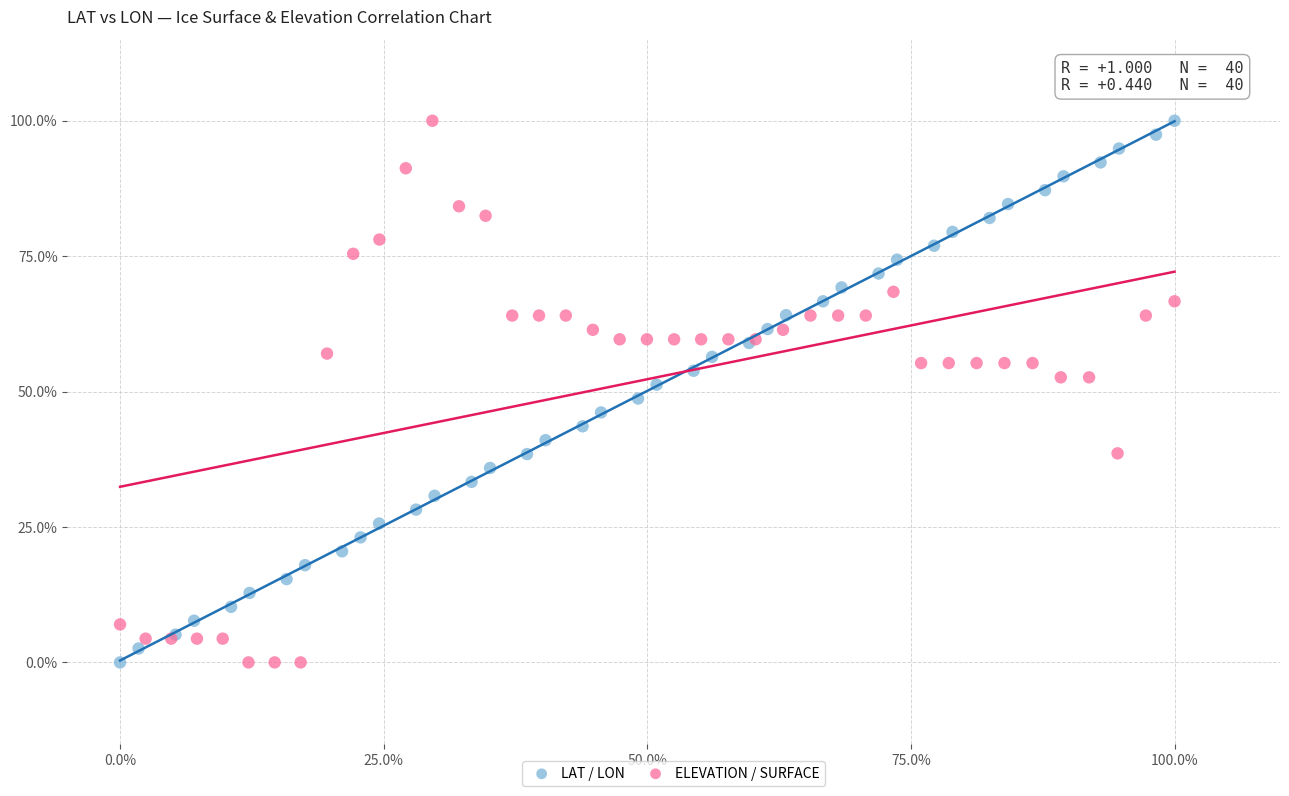

What are all the series names shown in the legend?

LAT / LON, ELEVATION / SURFACE